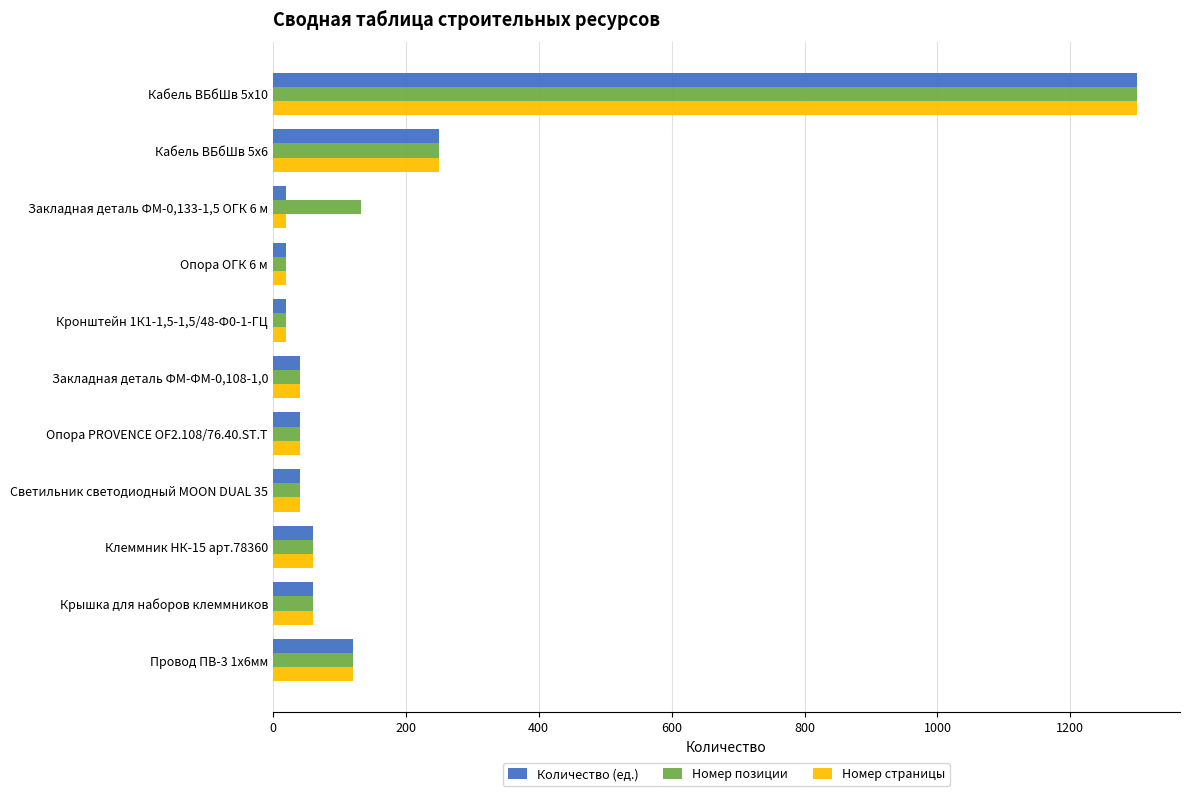

The value of Номер страницы at Клеммник НК-15 арт.78360 is 61. True or false?

True